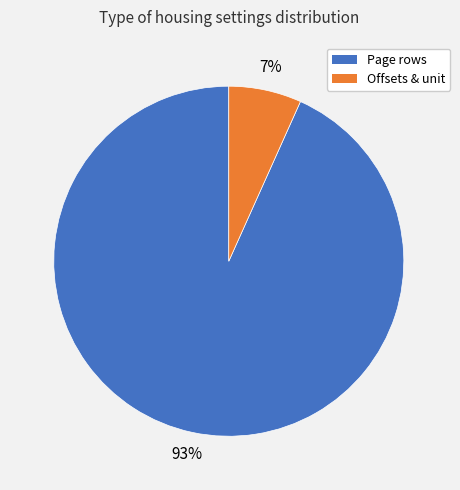

Rank the categories by value from lowest to highest.

Offsets & unit, Page rows